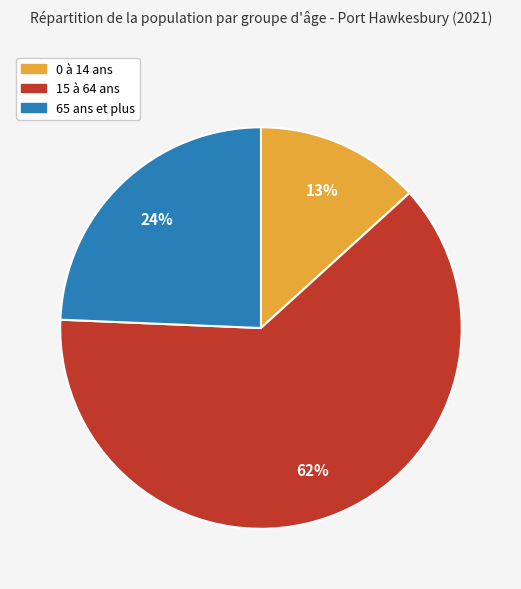

Do 15 à 64 ans and 0 à 14 ans together represent more than half of the pie?

Yes